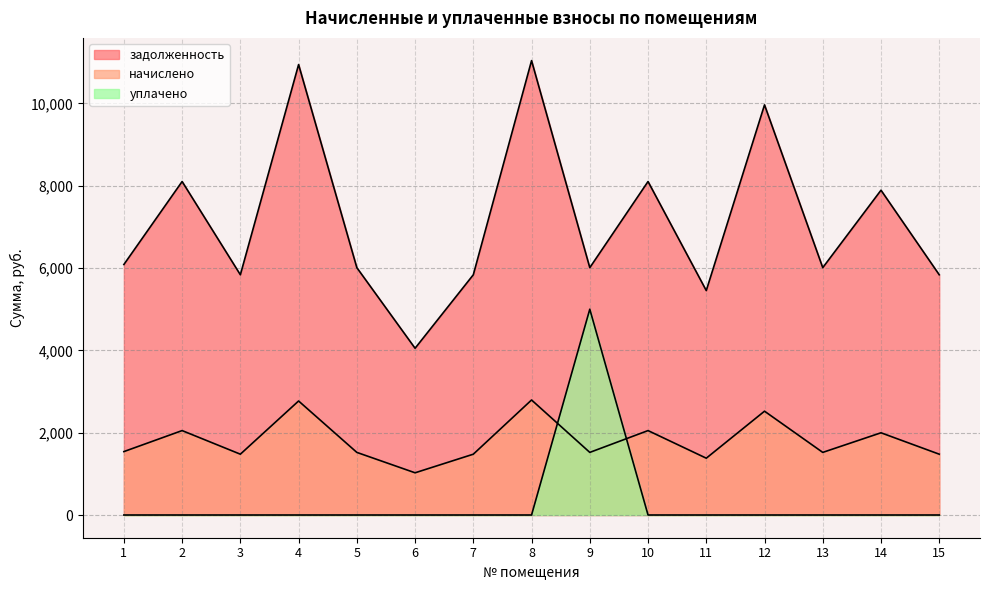

Which series has the largest total across all categories?

задолженность